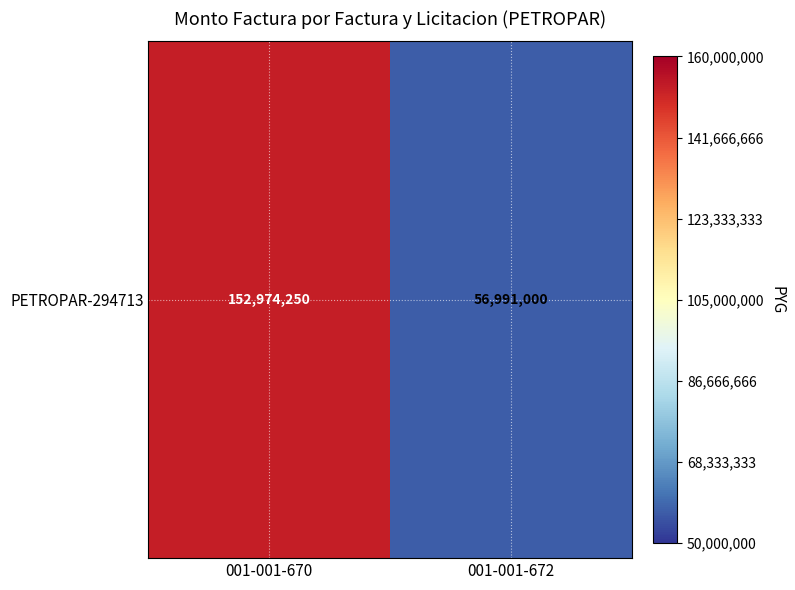

What is the difference between the maximum and minimum values?

95983250